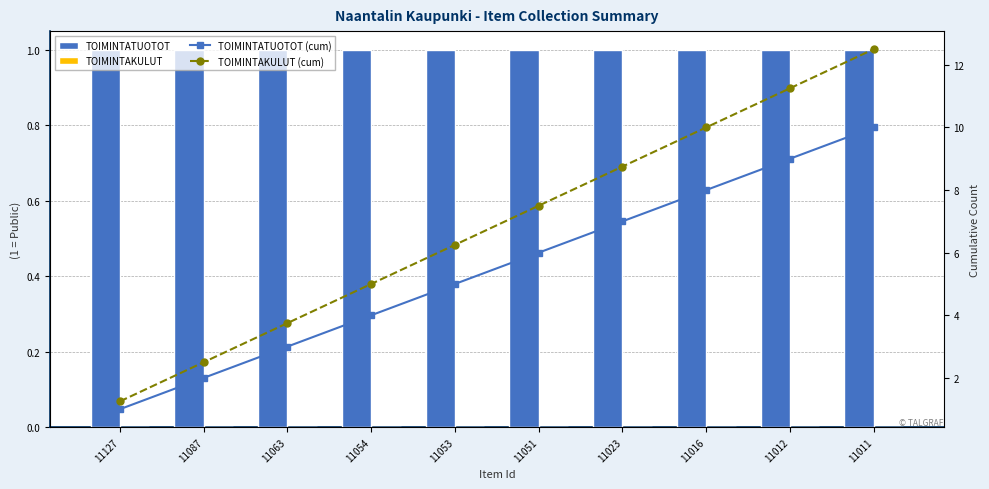

Reading left to right, what are all the values shown in this chart?

TOIMINTATUOTOT: 1.0	1.0	1.0	1.0	1.0	1.0	1.0	1.0	1.0	1.0
TOIMINTAKULUT: 0.0	0.0	0.0	0.0	0.0	0.0	0.0	0.0	0.0	0.0
TOIMINTATUOTOT (cum): 1.0	2.0	3.0	4.0	5.0	6.0	7.0	8.0	9.0	10.0
TOIMINTAKULUT (cum): 1.2	2.5	3.8	5.0	6.2	7.5	8.8	10.0	11.2	12.5